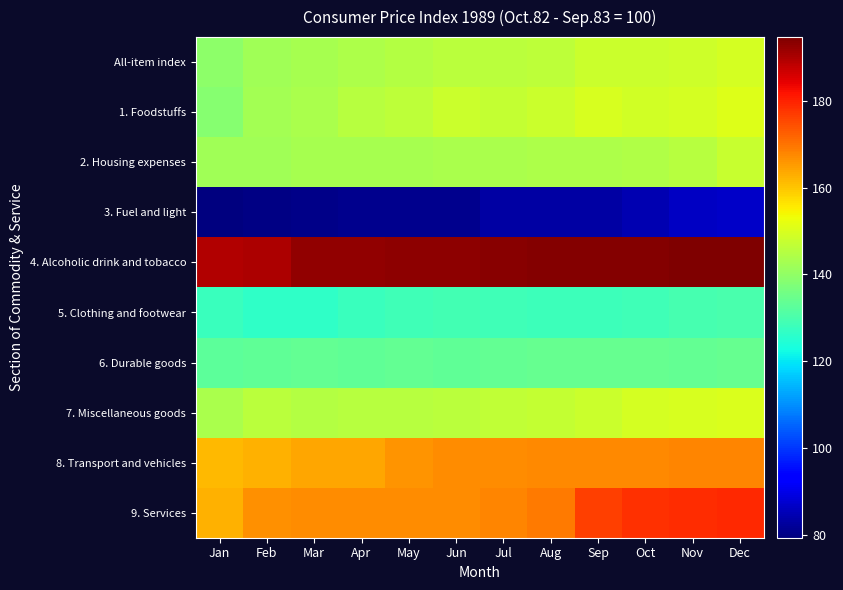

Which series has the largest total across all categories?

4. Alcoholic drink and tobacco